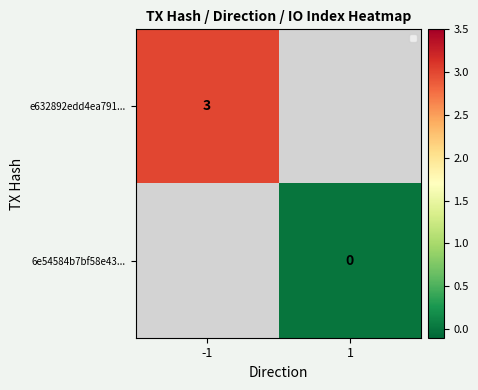

Count the number of data series in this chart.

2